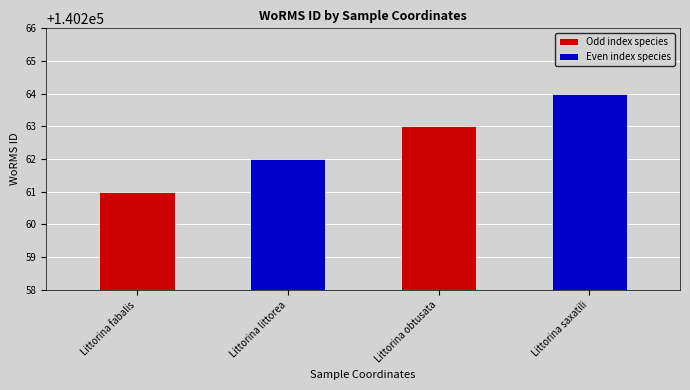

The chart shows a value of 249610 at 42.1119444, -8.89972222. True or false?

False